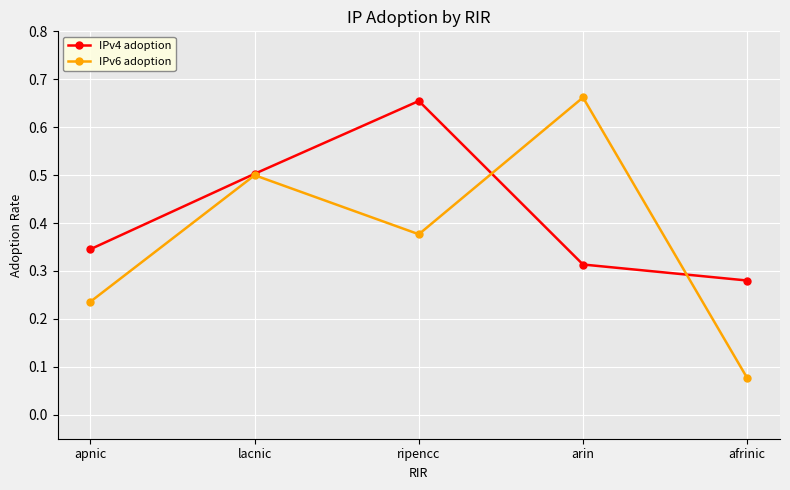

The IPv6 adoption series shows 0.5 at lacnic. True or false?

True